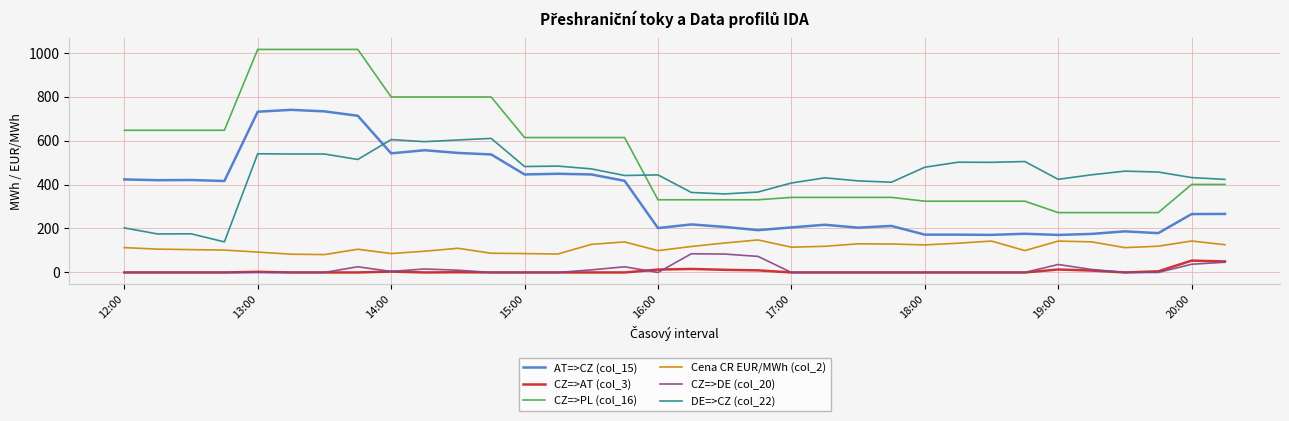

True or false: CZ=>AT (col_3) and DE=>CZ (col_22) cross at least once.

False